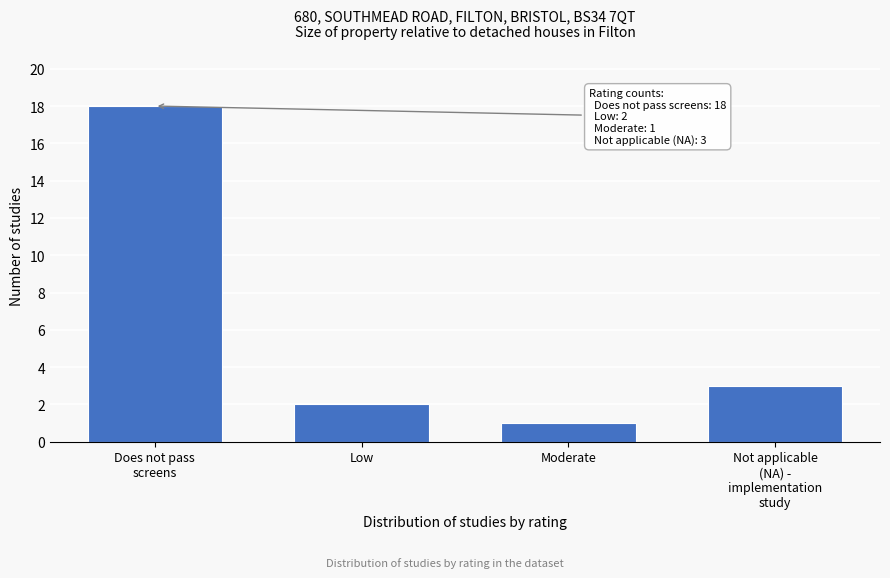

Reading left to right, list all the values displayed in this chart.

18	2	1	3